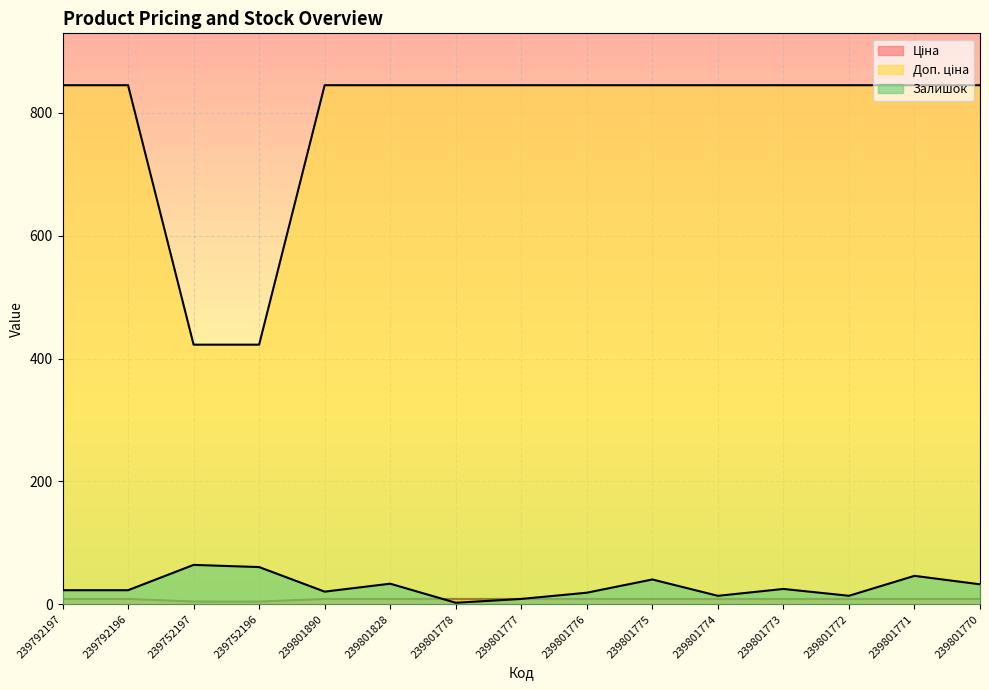

Does the chart display data point markers on the line(s)?

No